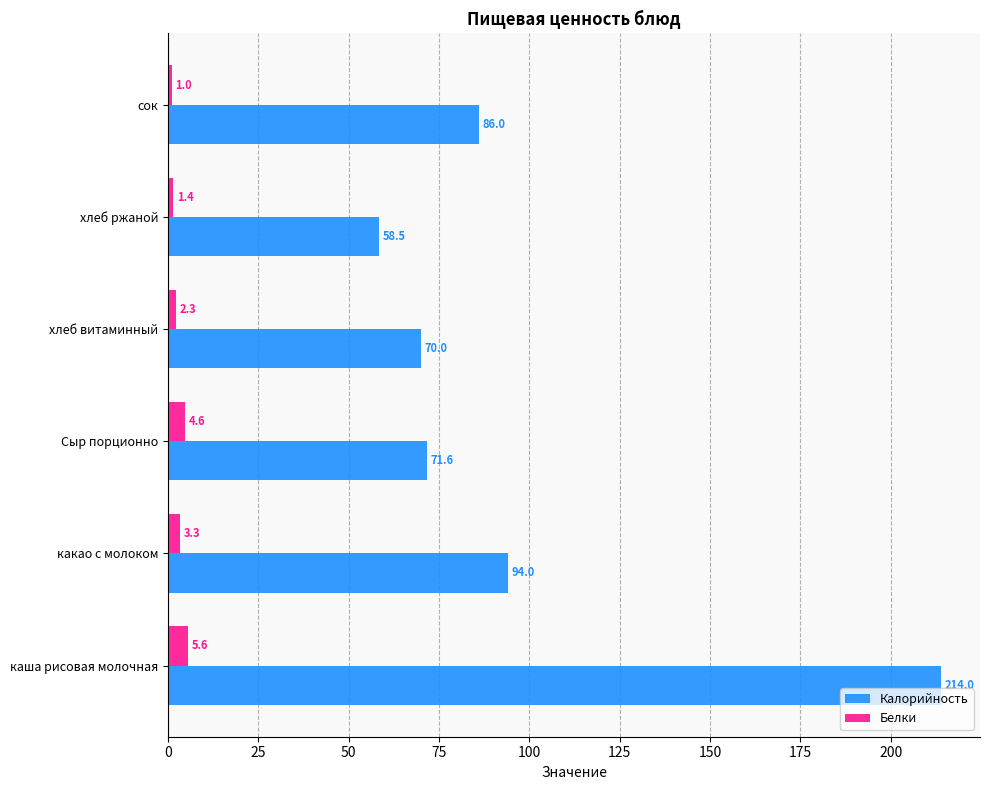

What is the difference between the maximum and minimum values in the Калорийность series?

155.5